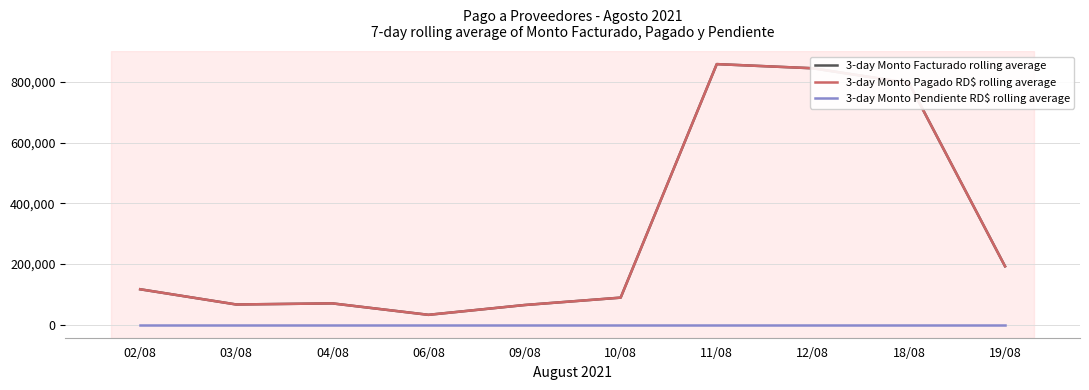

Reading right to left, transcribe all the data shown in this chart.

3-day Monto Facturado rolling average: 192379.0	796258.7	844797.4	858485.4	89143.9	64795.4	32498.7	70224.0	66554.8	116719.7
3-day Monto Pagado RD$ rolling average: 192379.0	796258.7	844797.4	858485.4	89143.9	64795.4	32498.7	70224.0	66554.8	116719.7
3-day Monto Pendiente RD$ rolling average: 0.0	0.0	0.0	0.0	0.0	0.0	0.0	0.0	0.0	0.0